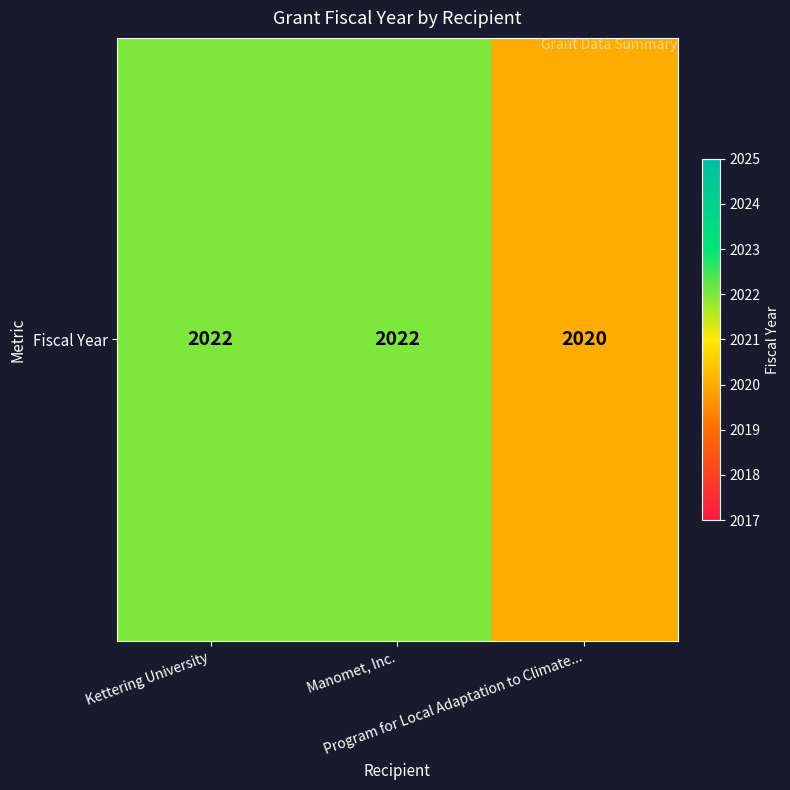

List the labels in order of value, largest first.

Kettering University, Manomet, Inc., Program for Local Adaptation to Climate...